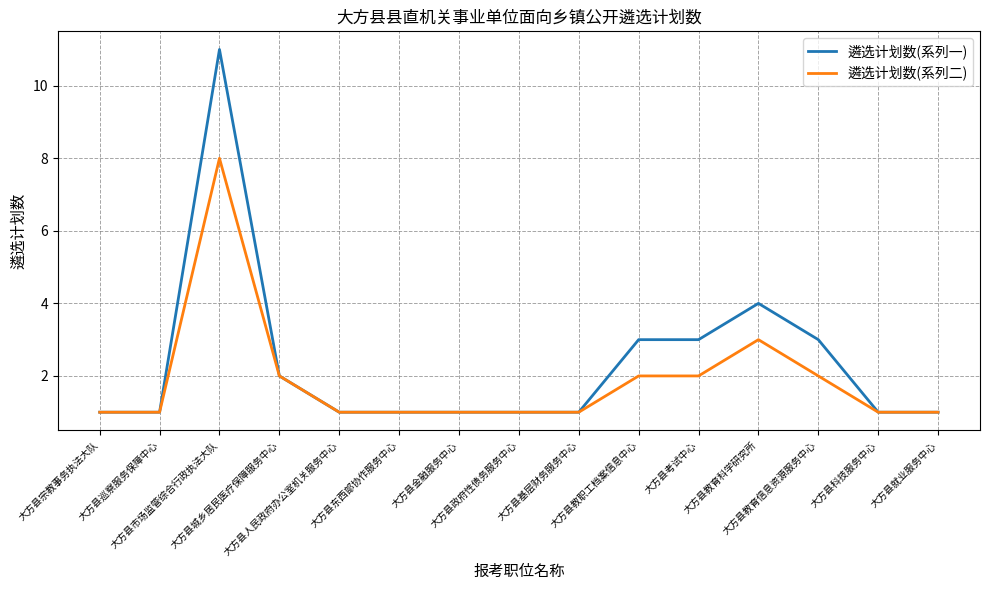

Where is 遴选计划数(系列二) nearest to the value 4?

大方县教育科学研究所